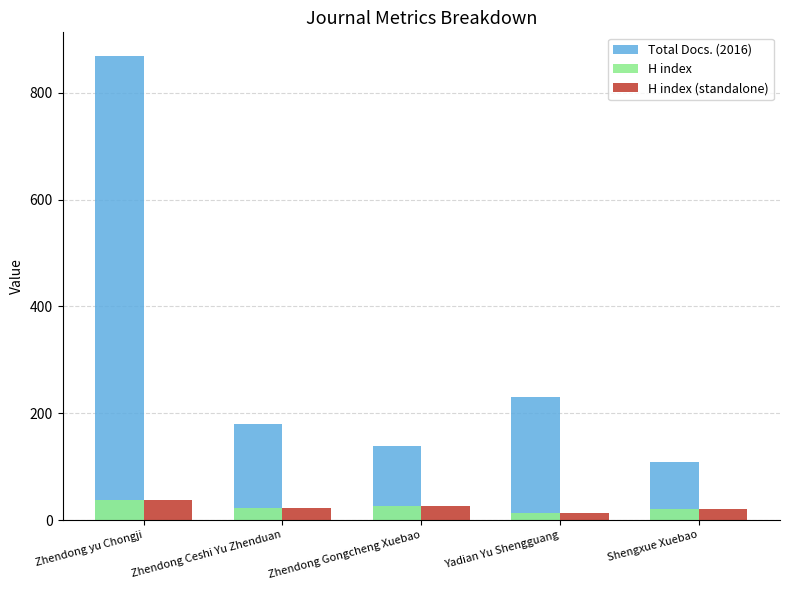

What is the difference between the highest and lowest values at Zhendong Ceshi Yu Zhenduan?

158